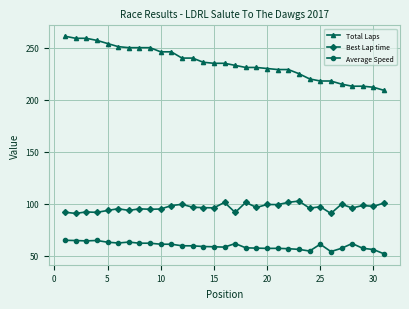

True or false: Average Speed and Total Laps intersect in this chart.

False